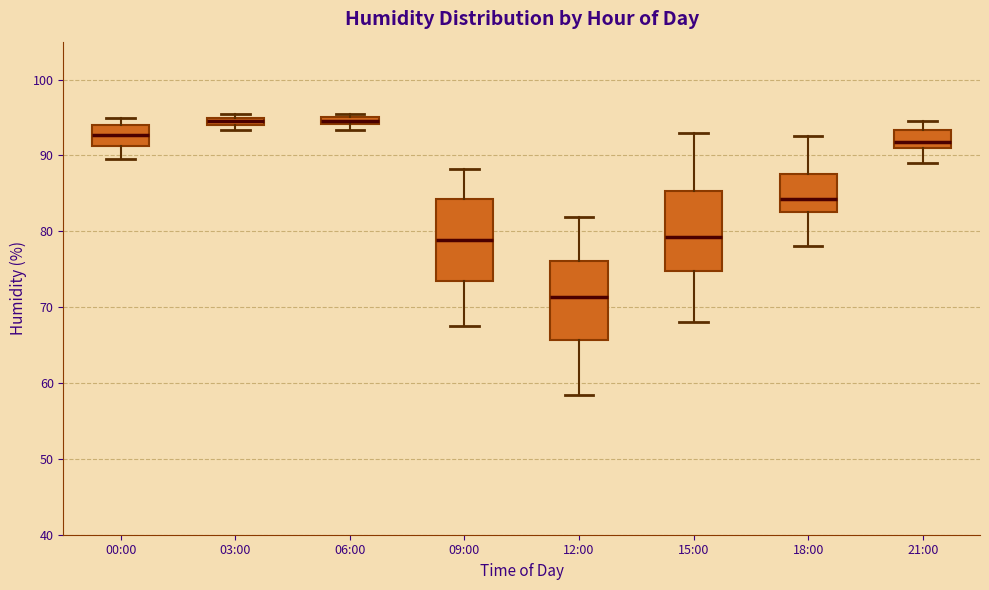

Where does the lower whisker of the box for 15:00 end on the y-axis? The values are not printed on the chart, so give them approximately, as read against the axis.

68